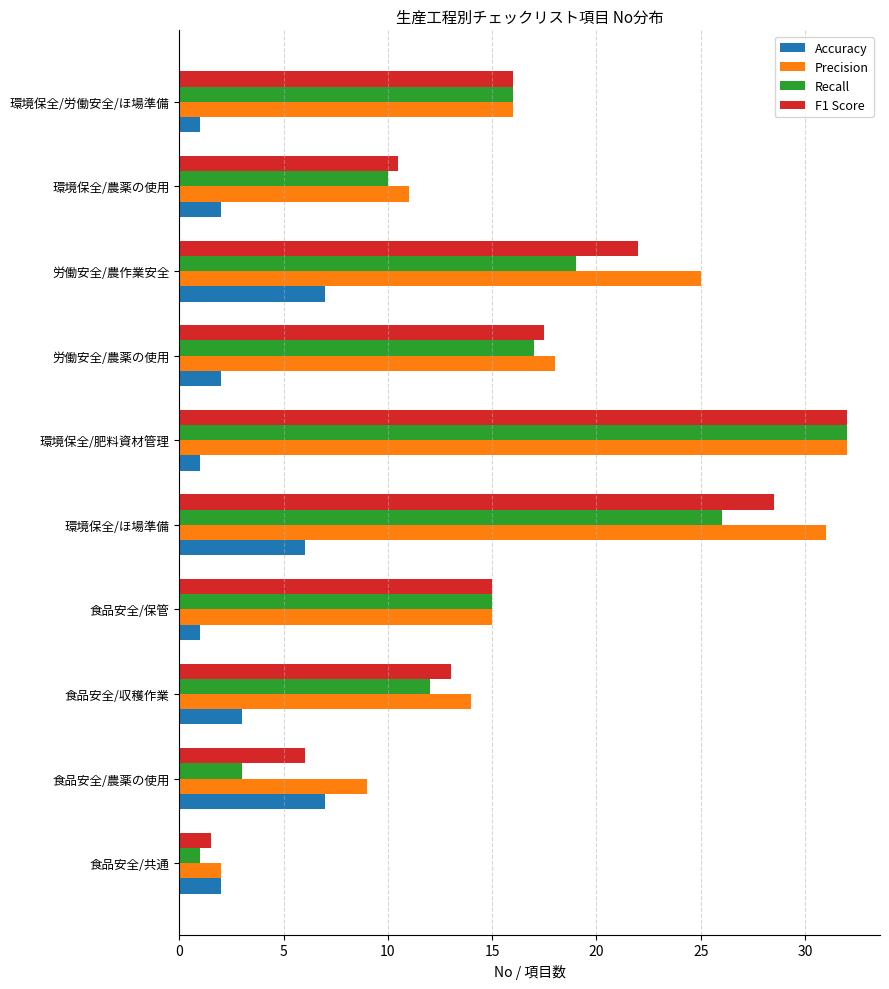

What is the difference between the highest and lowest values at 環境保全/農薬の使用?

9.0